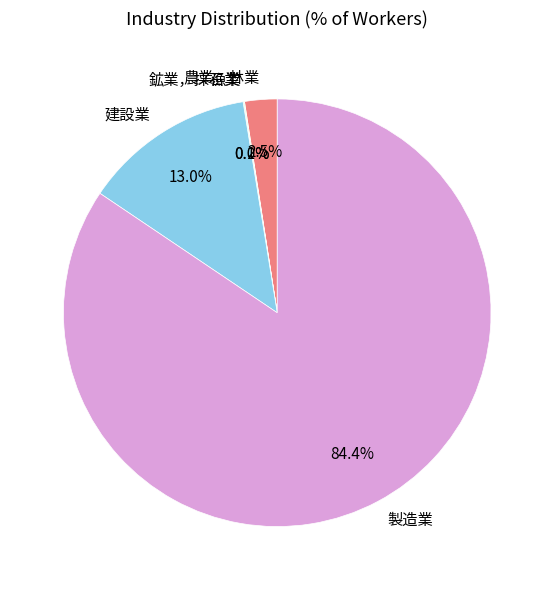

Is 建設業 the majority of the pie?

No